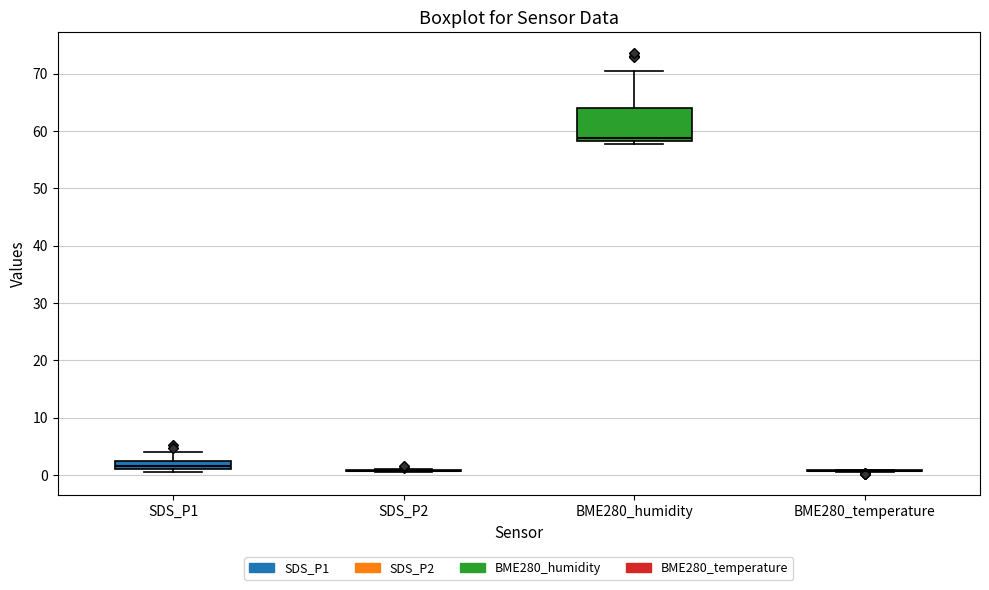

Which box is the tallest, from its lower edge to its upper edge?

BME280_humidity